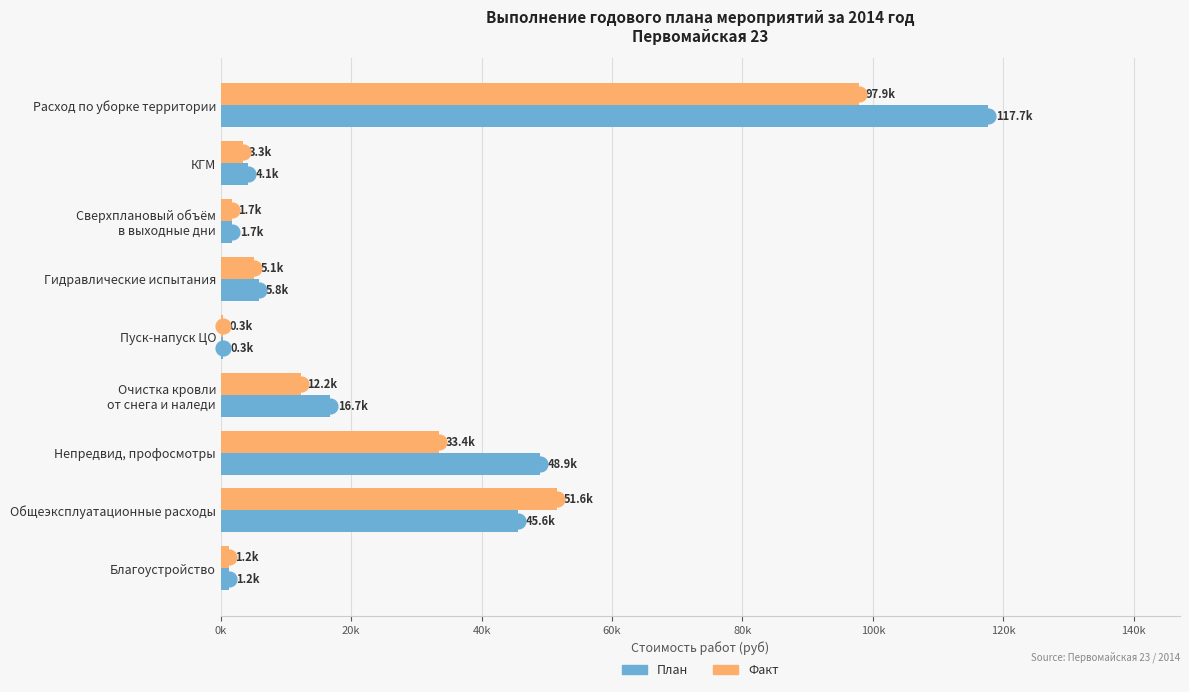

What are all the series names shown in the legend?

План, Факт